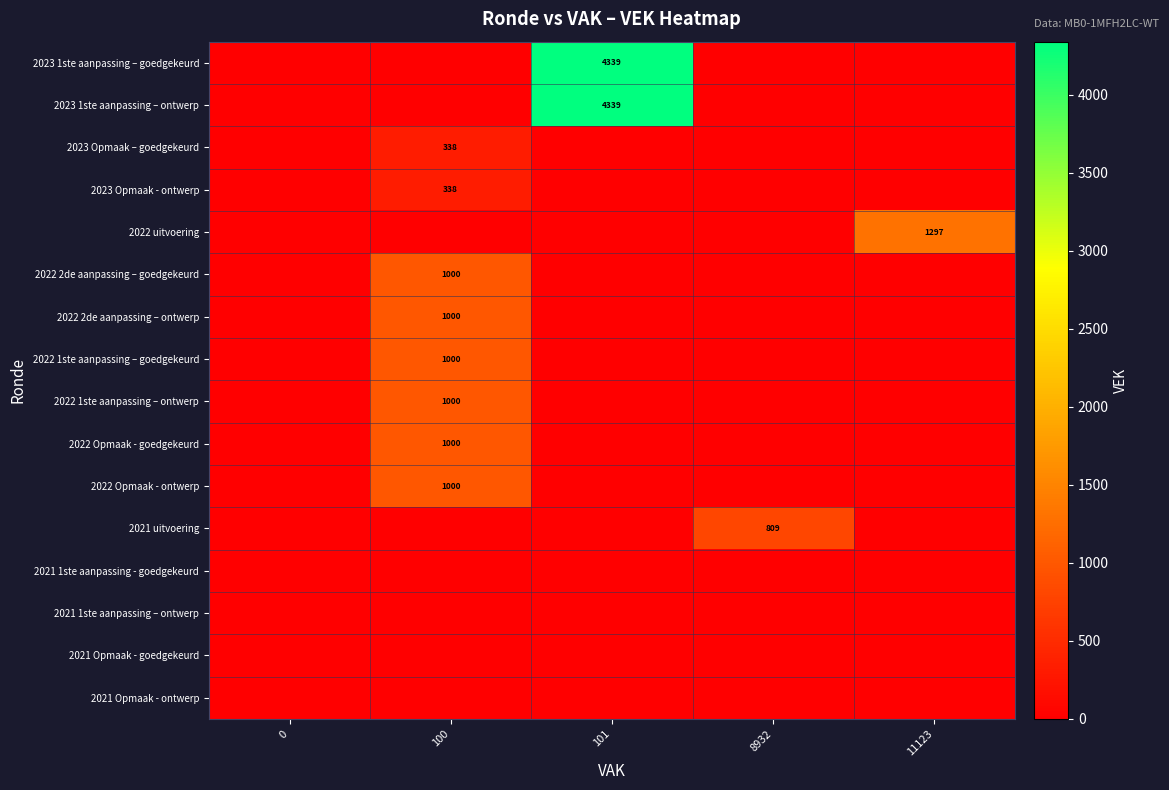

The value of 2022 2de aanpassing – goedgekeurd at 100 is 1000. True or false?

True